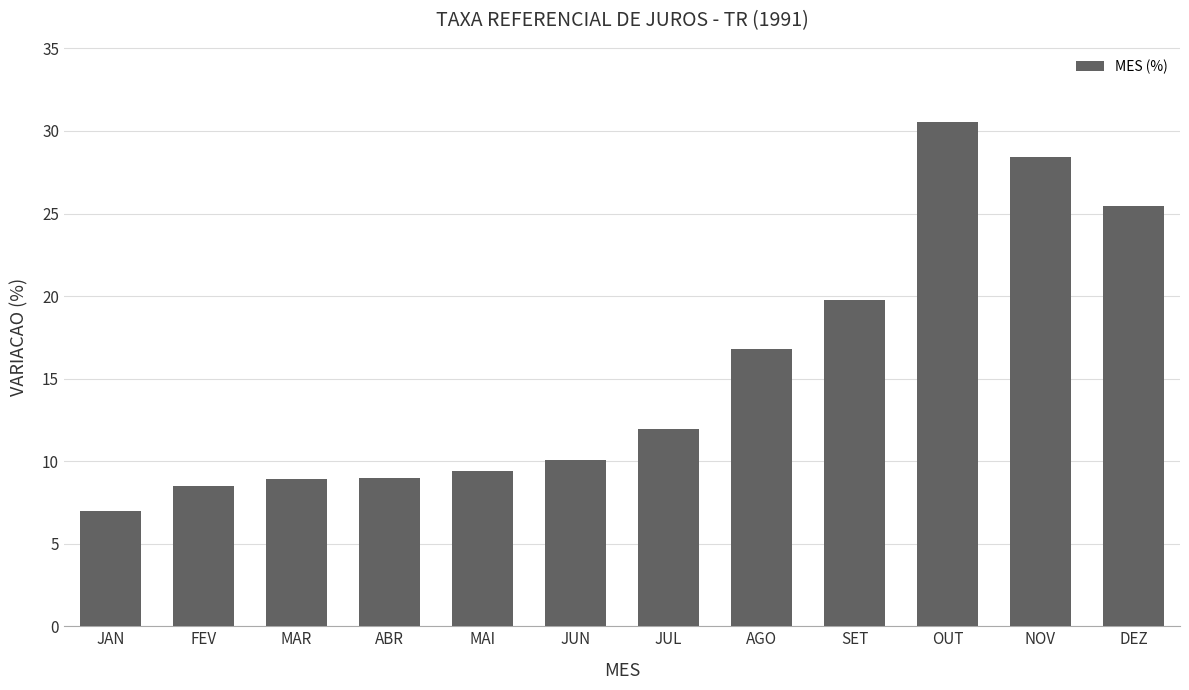

What is the sum of all values?

185.8